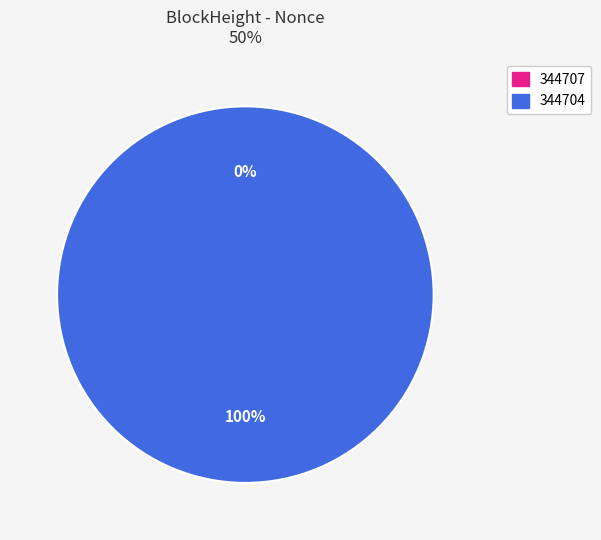

What is the change in value from 344707 to 344704?

+15058